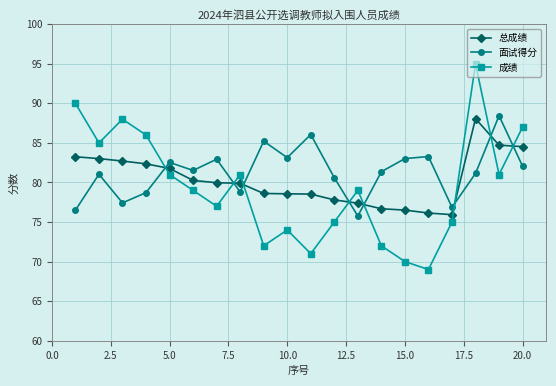

What are all the series names shown in the legend?

总成绩, 面试得分, 成绩